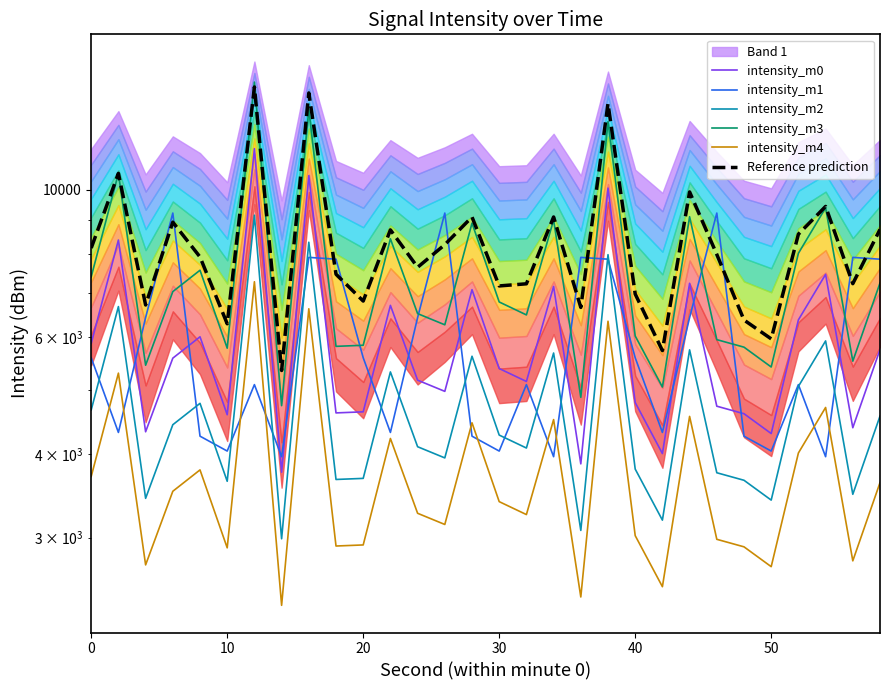

Does the chart have visible grid lines?

No